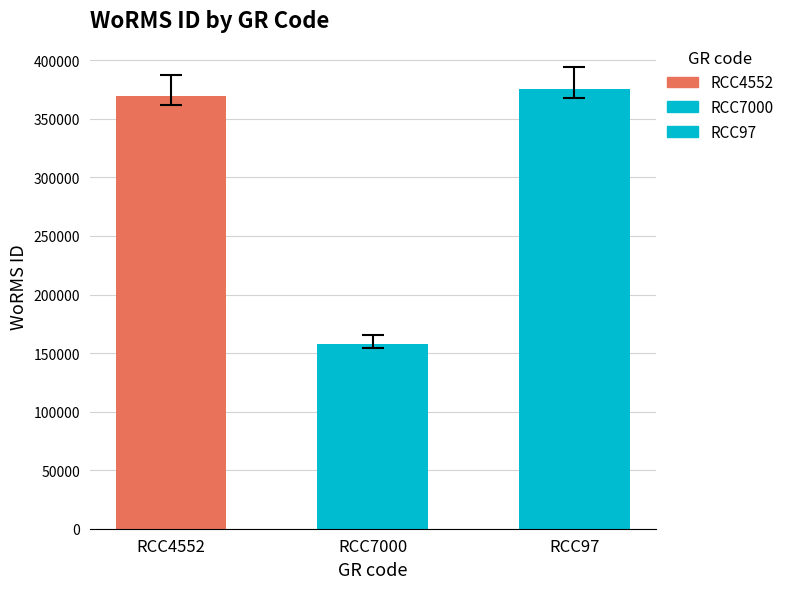

What is the value of the 3rd bar from the left?

375701